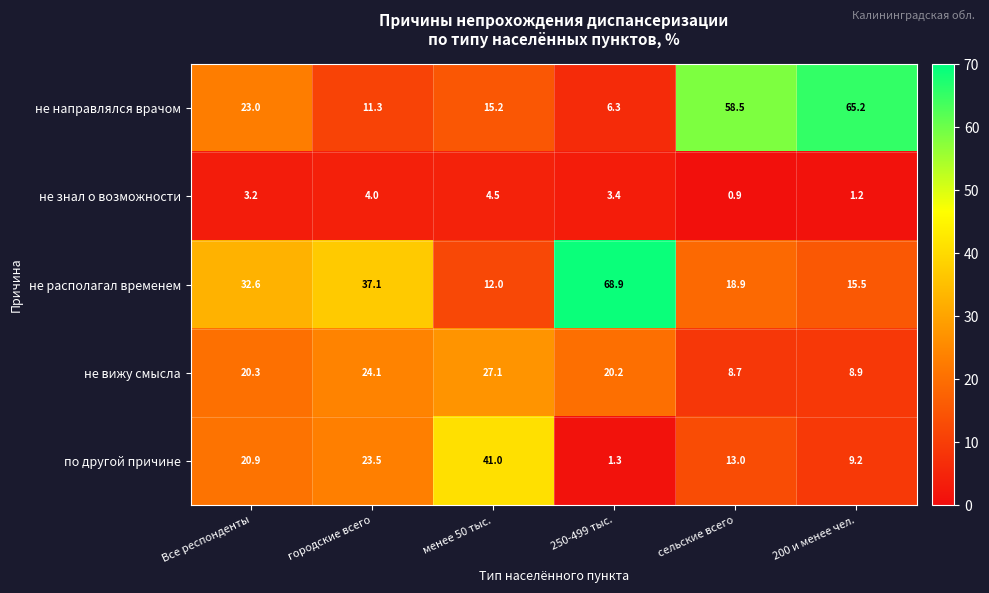

Which series changed the most between Все респонденты and городские всего?

не направлялся врачом